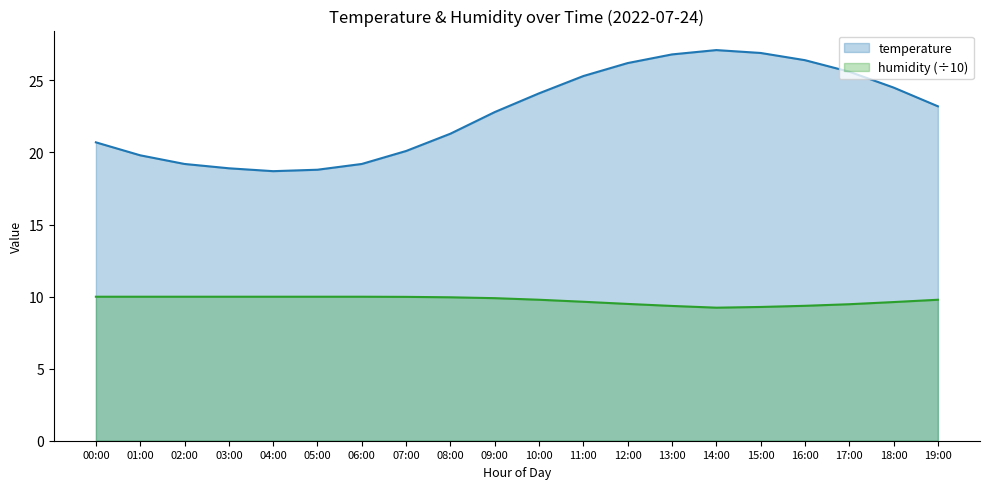

What is the total value across all series at 17:00?

35.1